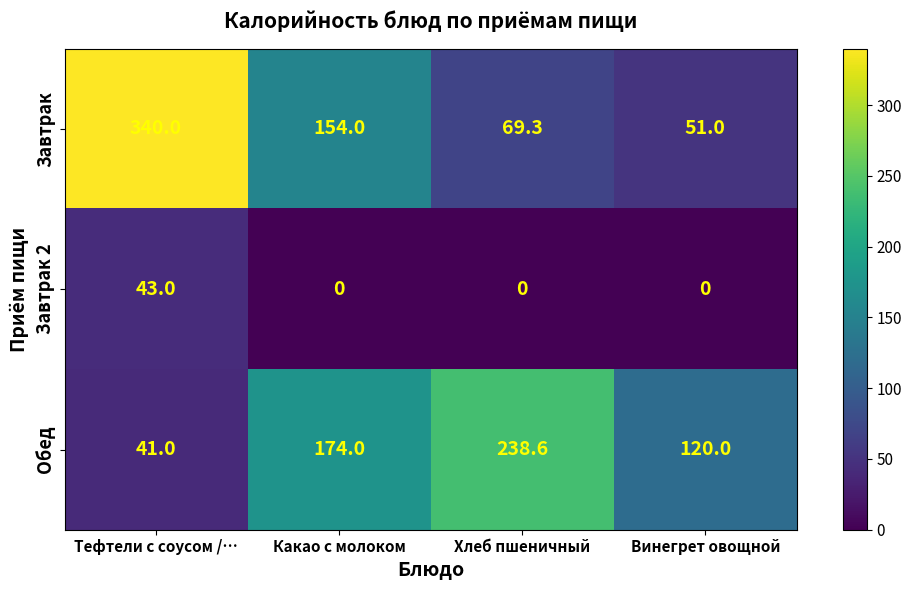

How many positive values does the Завтрак 2 series have?

1